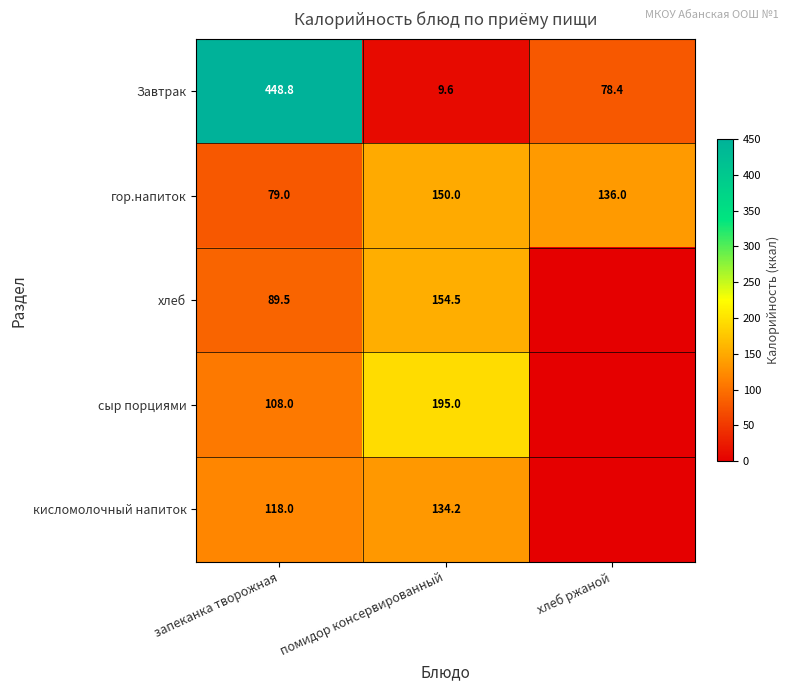

Rank the categories by Завтрак value from highest to lowest.

запеканка творожная, хлеб ржаной, помидор консервированный